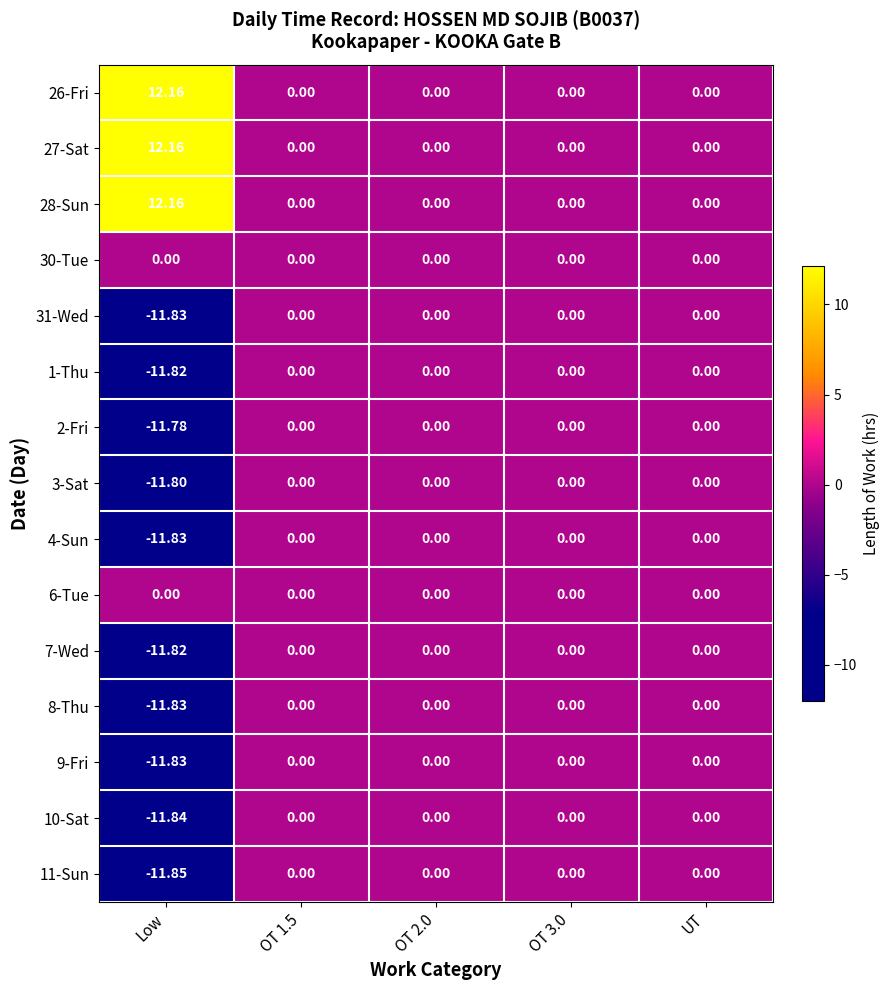

Which label corresponds to the largest value in the chart?

Low